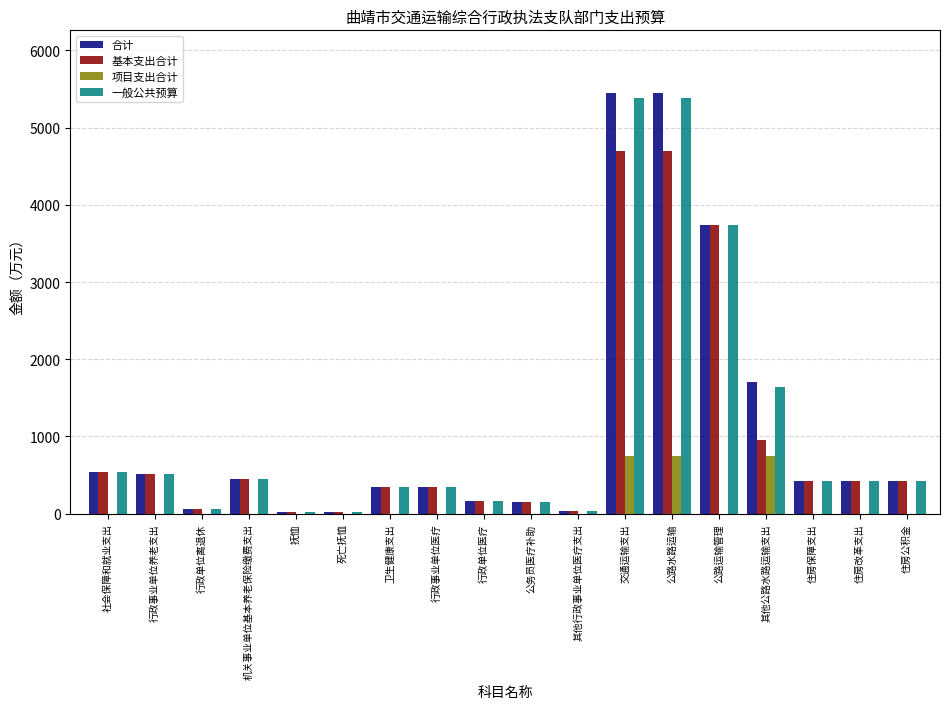

What is the sum of all 基本支出合计 values?

18015.4